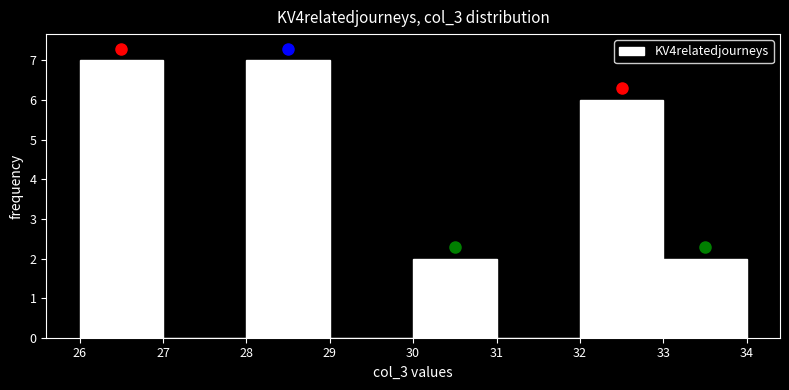

Reading left to right, transcribe this chart: for each bar, give the range it covers on the x-axis and its height. The values are not printed on the chart, so give them approximately, as read against the axis.

26 to 27: 7
27 to 28: 0
28 to 29: 7
29 to 30: 0
30 to 31: 2
31 to 32: 0
32 to 33: 6
33 to 34: 2